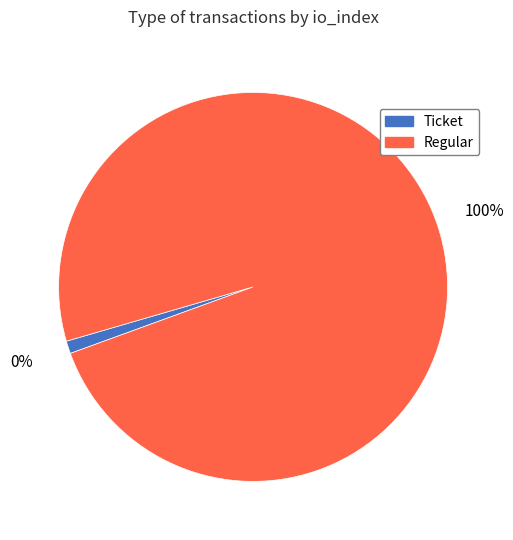

How many slices are in this pie chart?

2